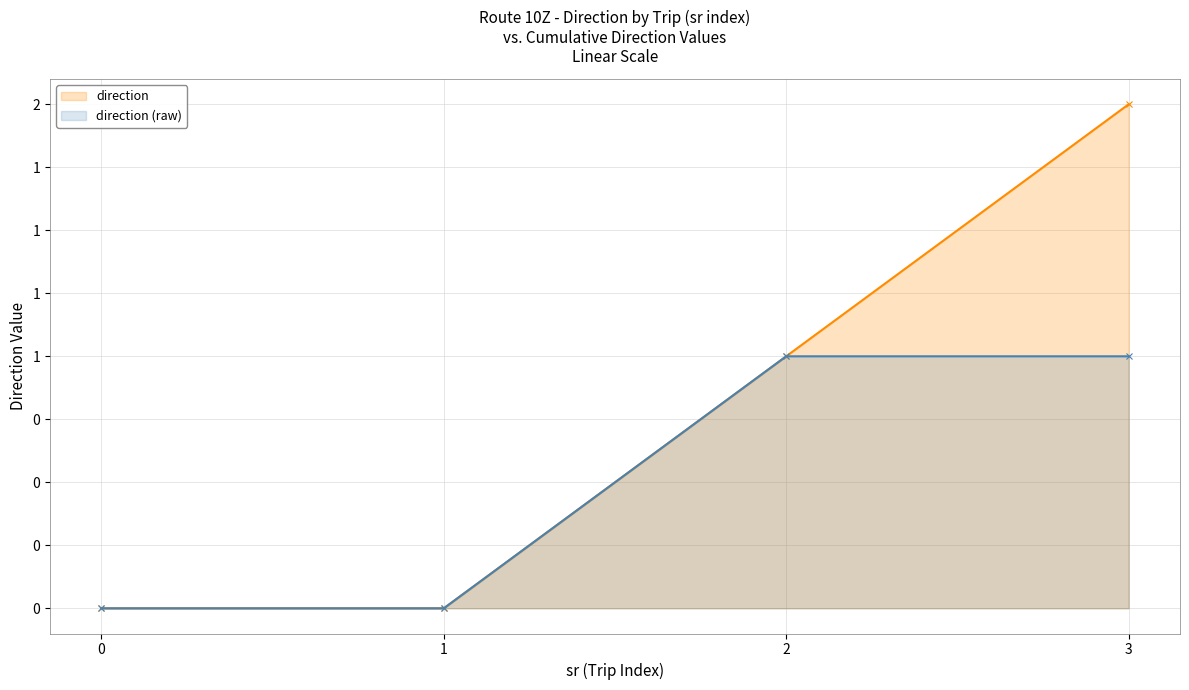

Count the values in the range 0 to 1.

4